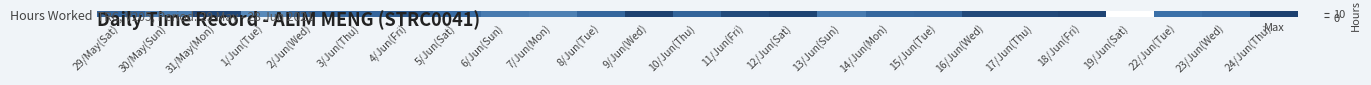

What is the difference between the maximum and minimum values?

14.7